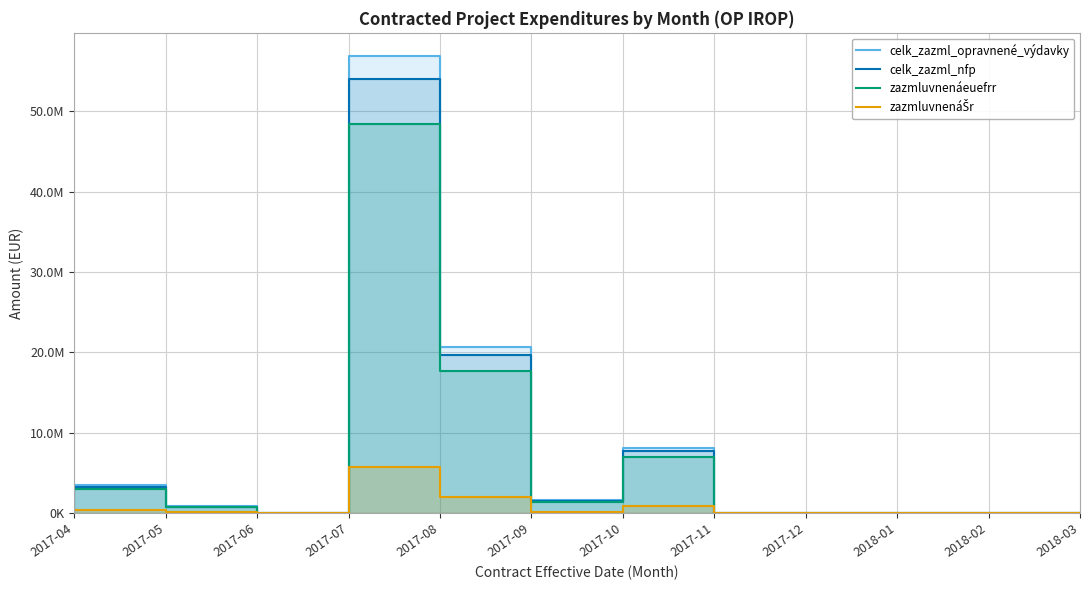

What position from the right is 2017-04?

12